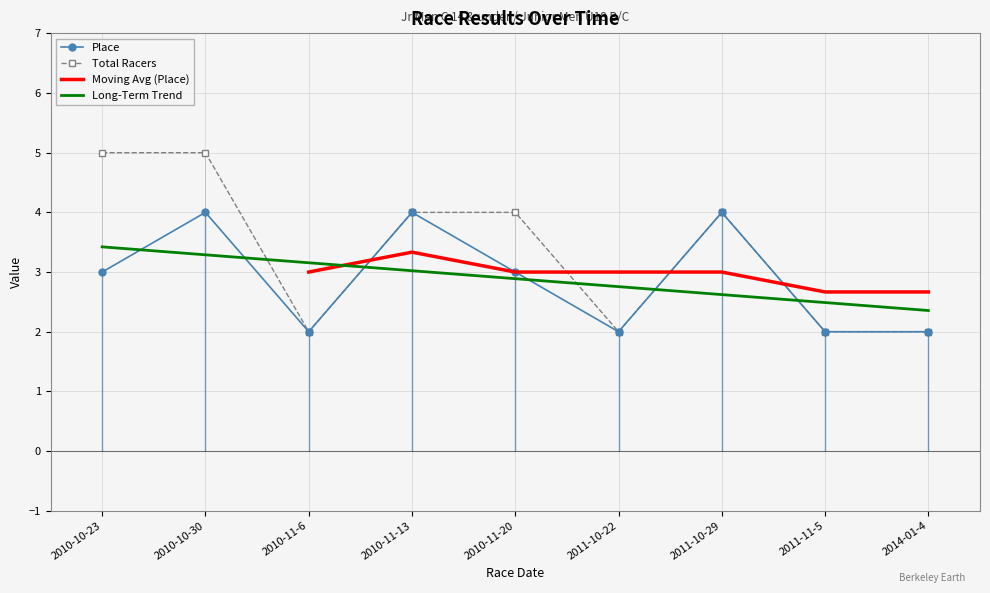

Which series ends up on top after the final intersection of Long-Term Trend and Total Racers?

Long-Term Trend